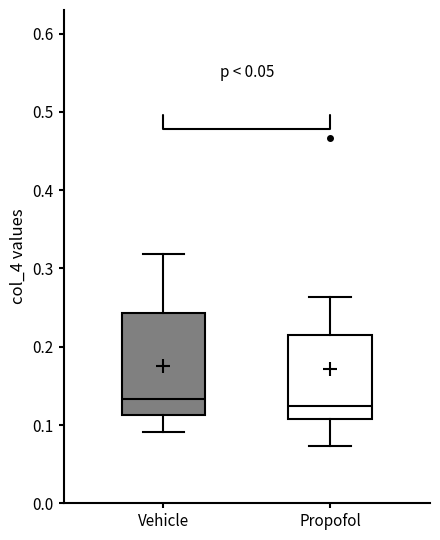

Reading left to right, transcribe this box plot: for each box, give where its median line is, the range the box spans, and where its two whiskers end, as read against the y-axis. The values are not printed on the chart, so give them approximately, as read against the axis.

Vehicle: median 0.13, box 0.11 to 0.24, whiskers 0.09 to 0.32
Propofol: median 0.12, box 0.11 to 0.22, whiskers 0.07 to 0.26